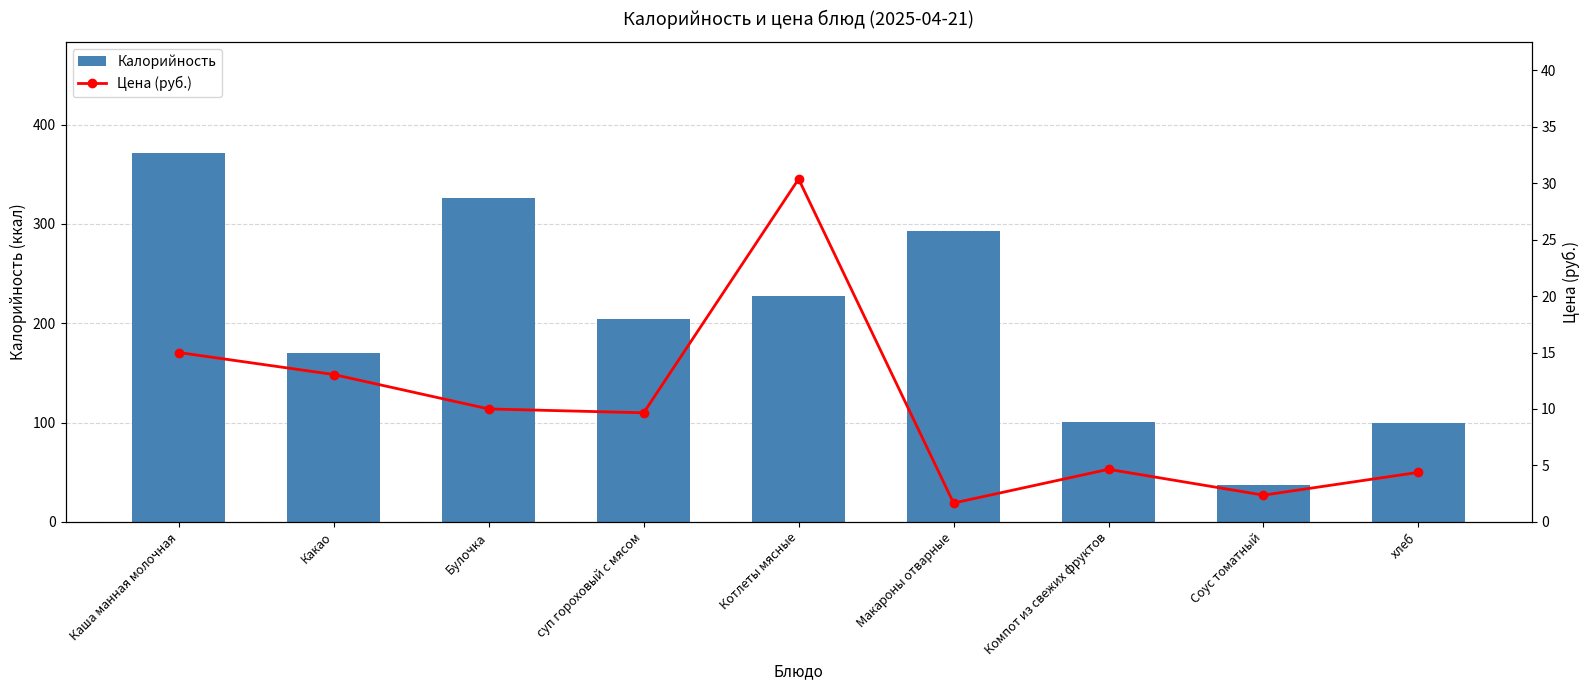

What are all the series names shown in the legend?

Калорийность, Цена (руб.)